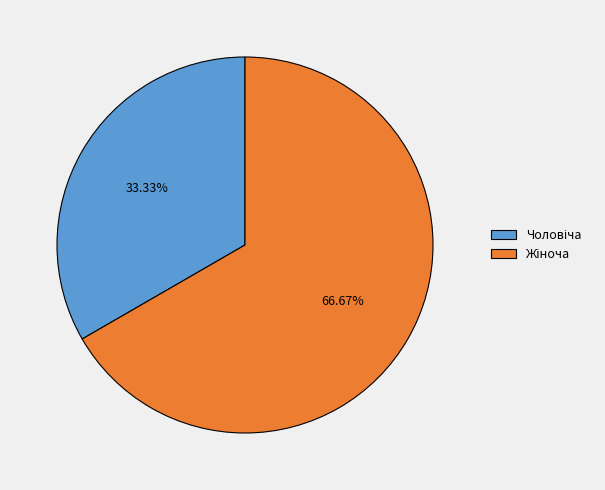

How many segments does this pie chart have?

2